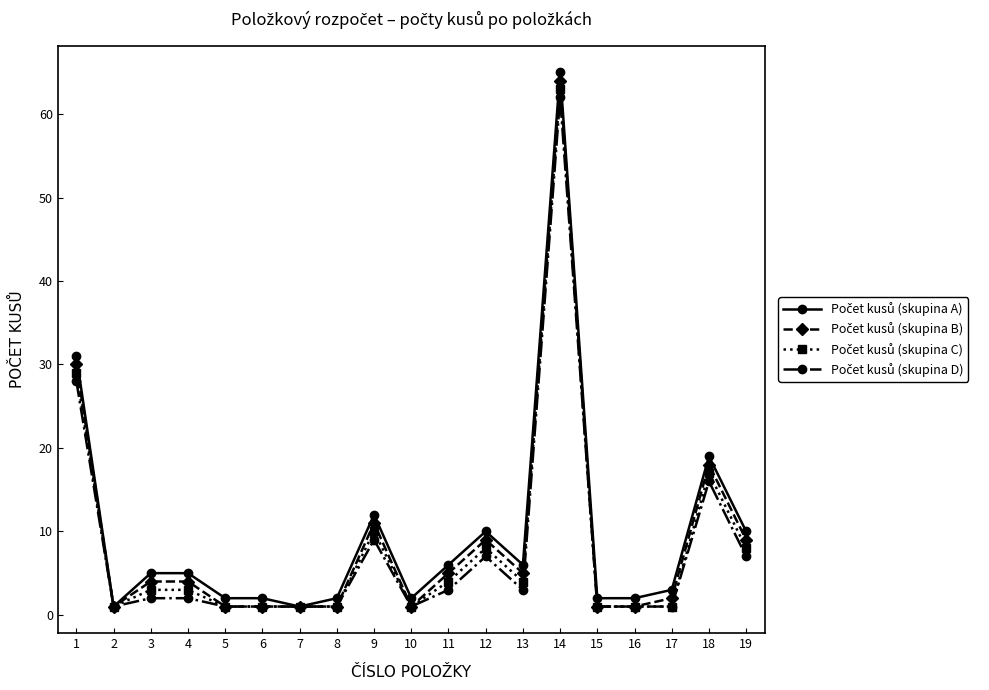

At which category does the chart reach its peak across all series?

14